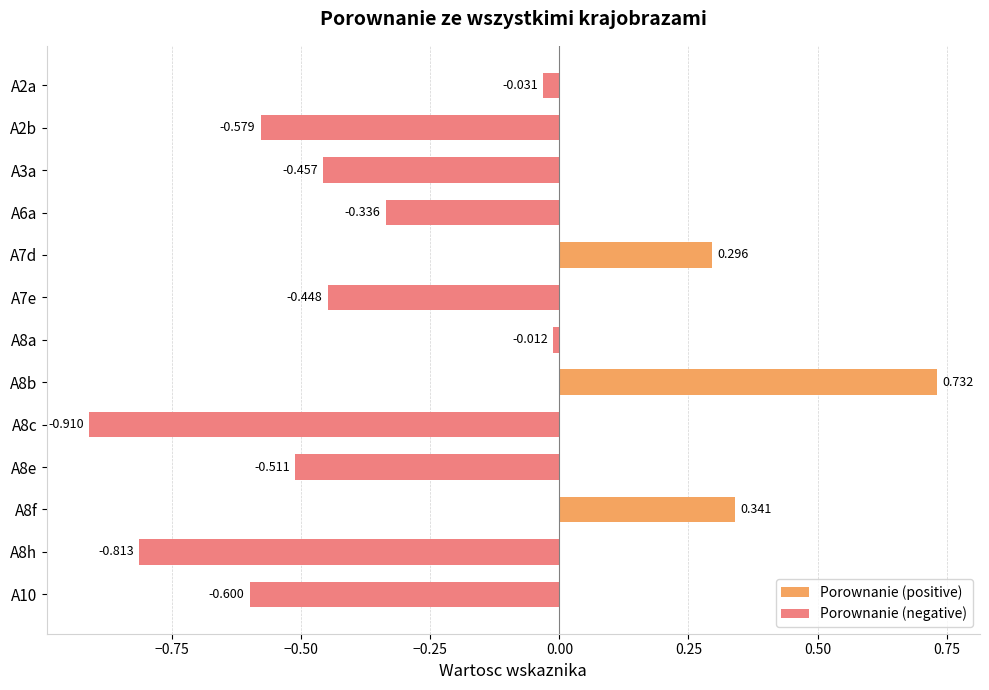

What are all the series names shown in the legend?

Porownanie (positive), Porownanie (negative)